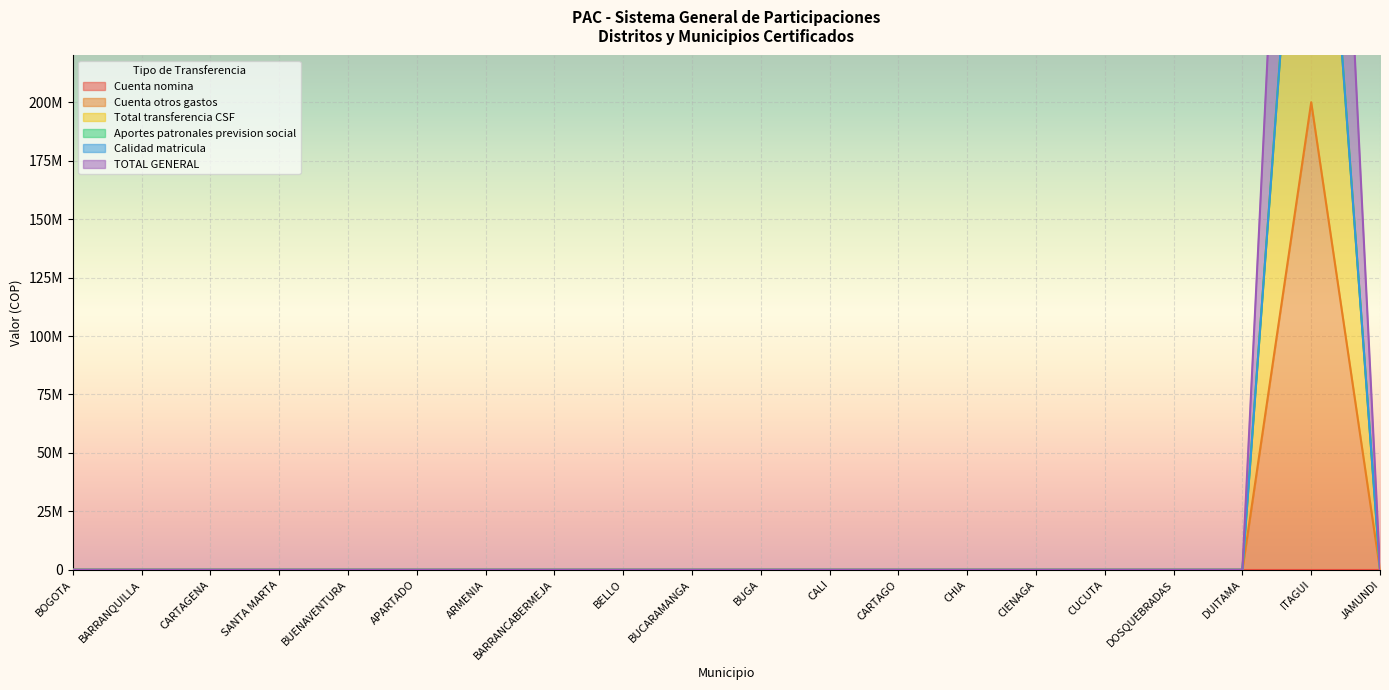

Where is the first local maximum for Cuenta otros gastos?

ITAGUI